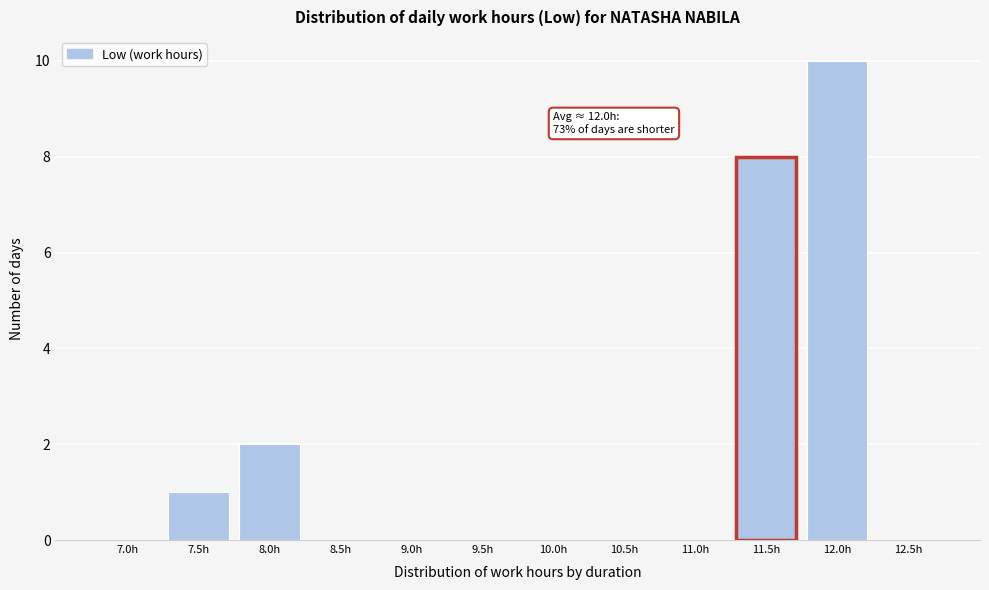

Reading left to right, what are all the values shown in this chart?

7.0h=0	7.5h=1	8.0h=2	8.5h=0	9.0h=0	9.5h=0	10.0h=0	10.5h=0	11.0h=0	11.5h=8	12.0h=10	12.5h=0